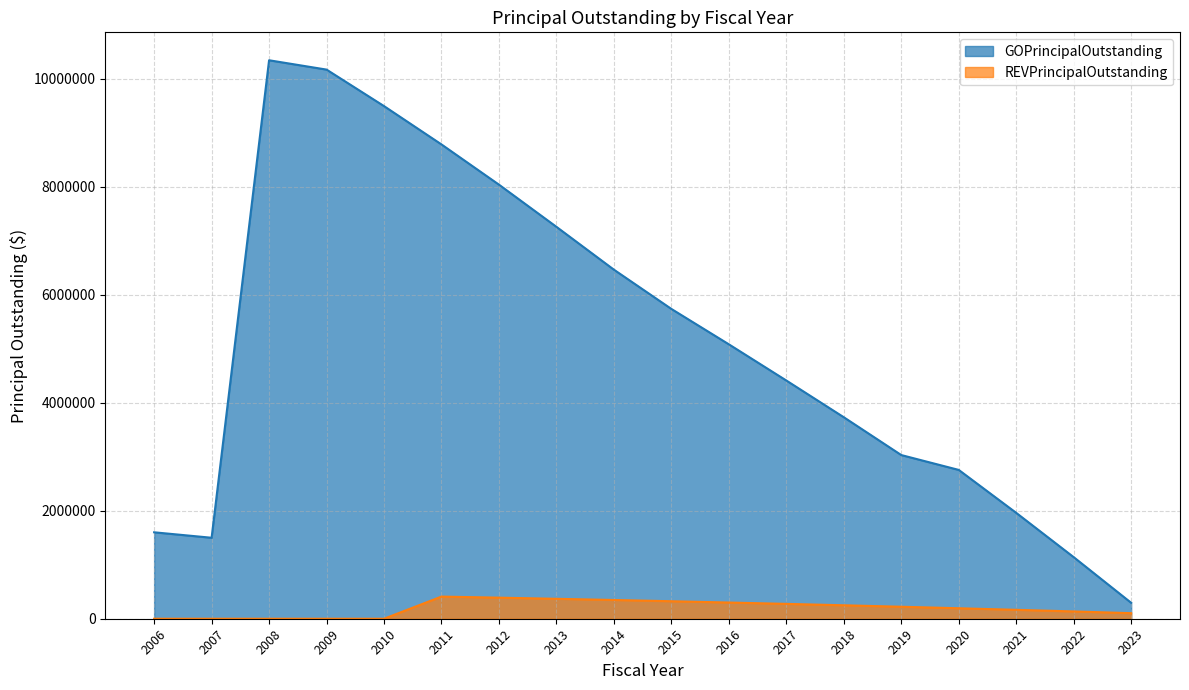

How many lines are shown in the chart?

2